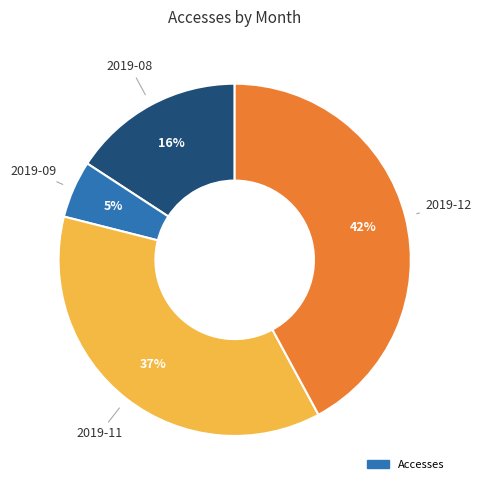

To the nearest percent, what is the average slice percentage?

25%